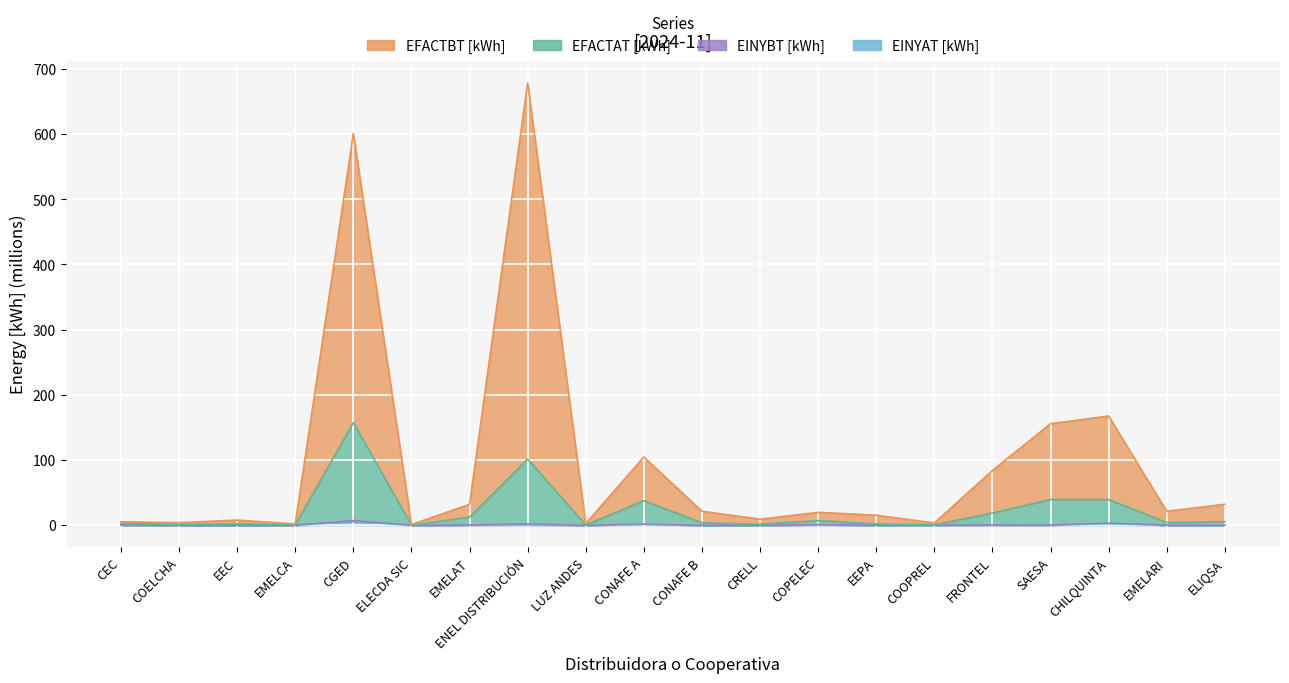

True or false: EFACTAT [kWh] and EFACTBT [kWh] intersect in this chart.

False